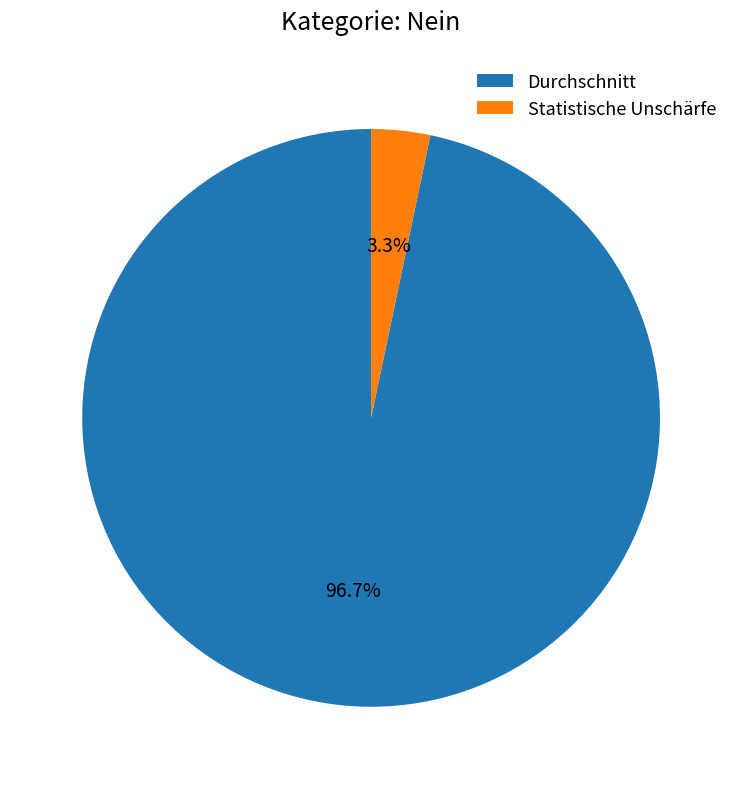

How much of the chart is everything except Durchschnitt?

3.3%